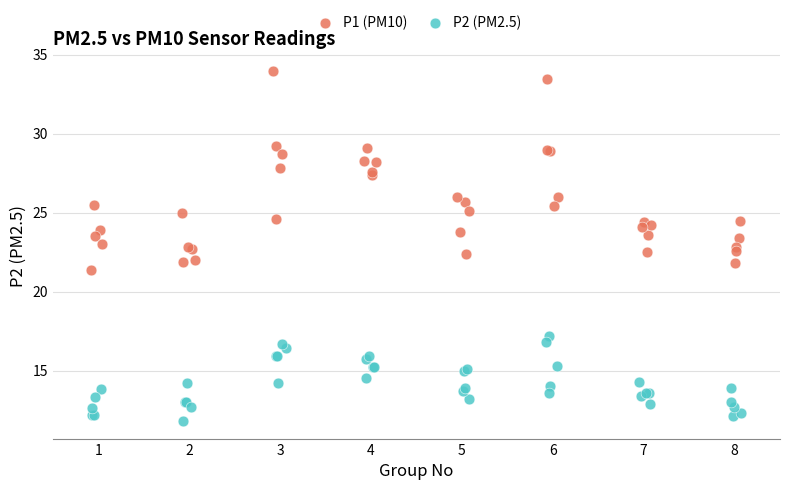

Which series has the largest Y range (max minus min)?

P1 (PM10)